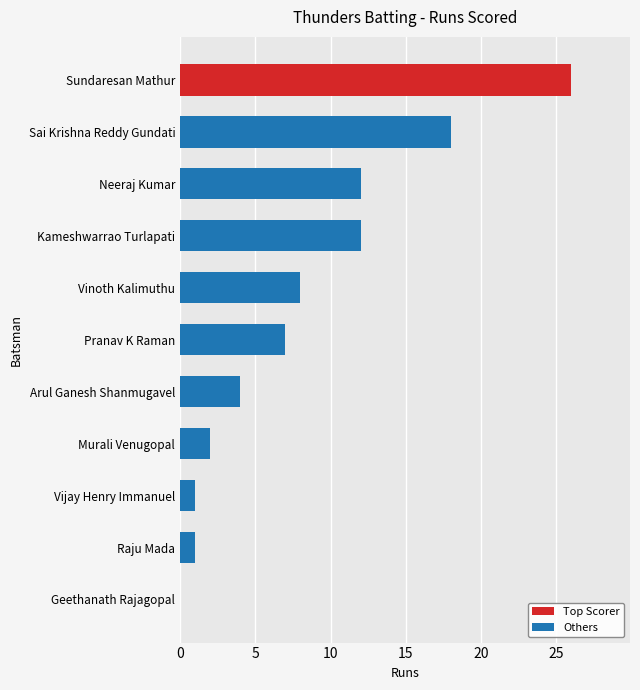

What is the sum of the values at Vinoth Kalimuthu and Neeraj Kumar?

20